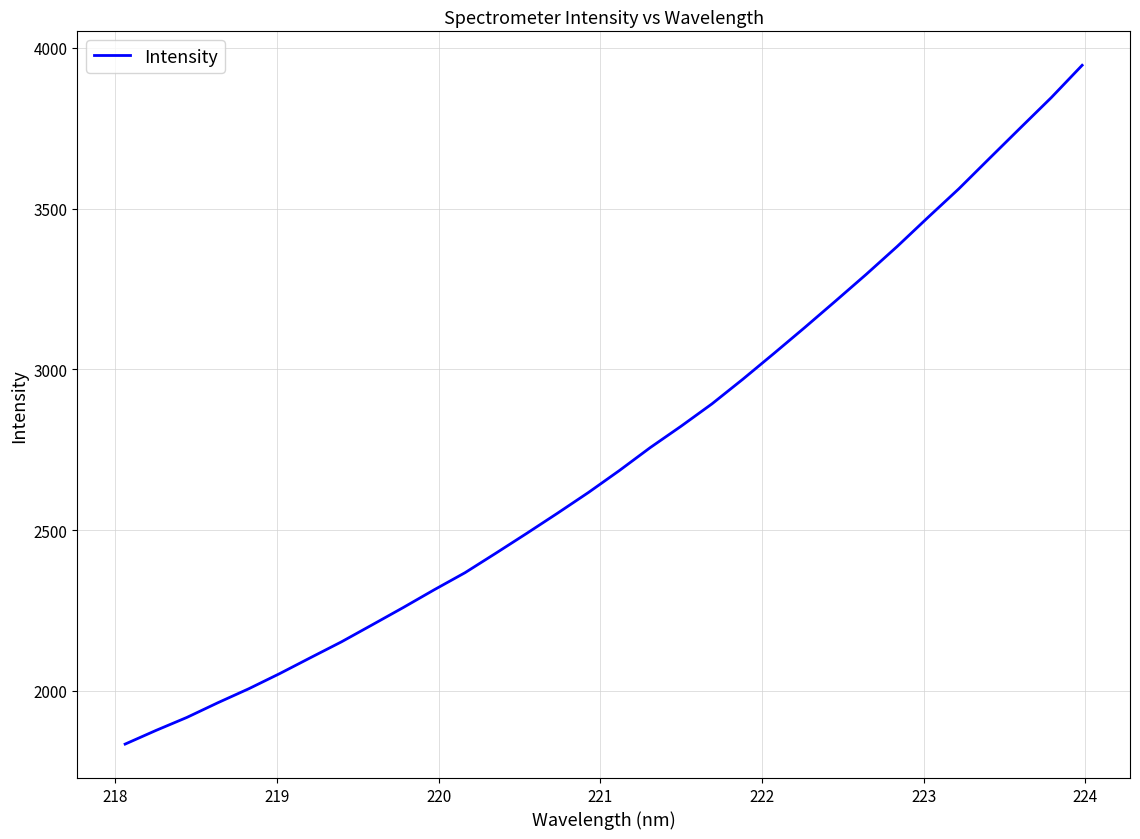

What is the difference between the maximum and minimum values?

2110.3